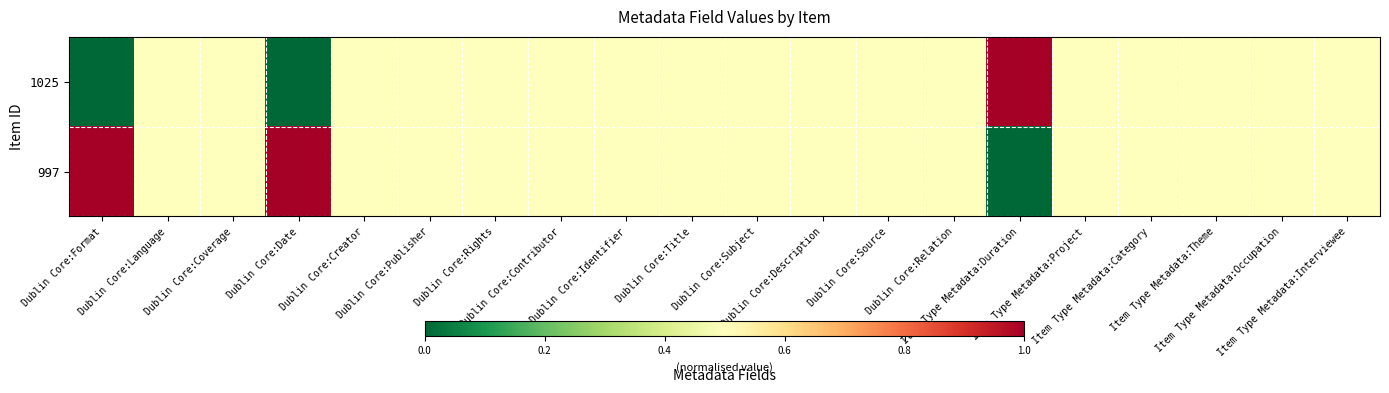

Which series has the largest total across all categories?

997